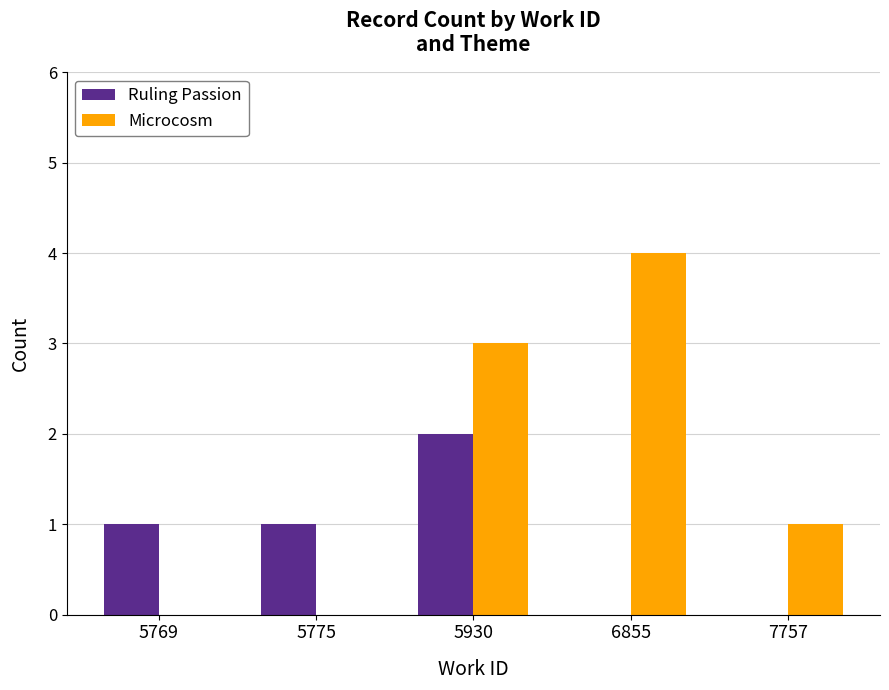

The value of Ruling Passion at 5769 is 1. True or false?

True